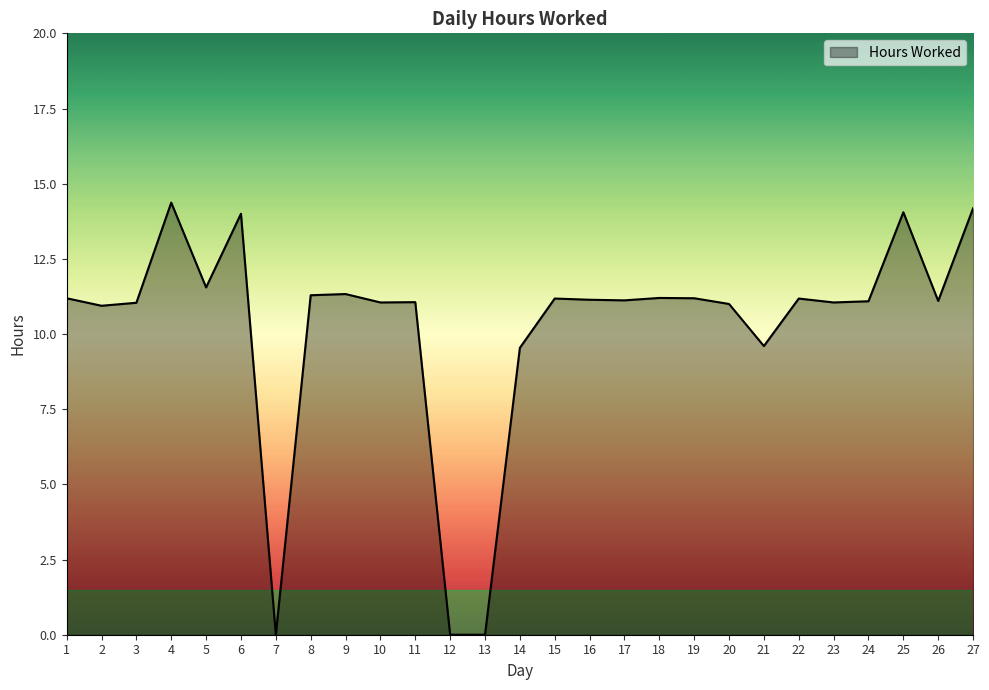

What is the ratio of the value at 1 to the value at 3?

1.0